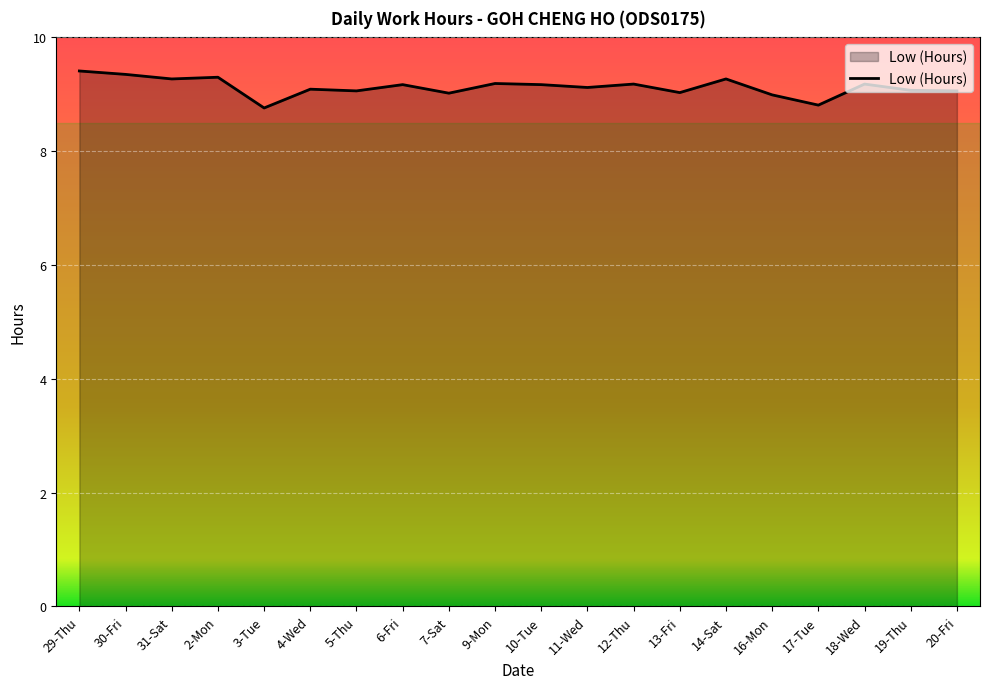

Between 10-Tue and 5-Thu, which is larger?

10-Tue